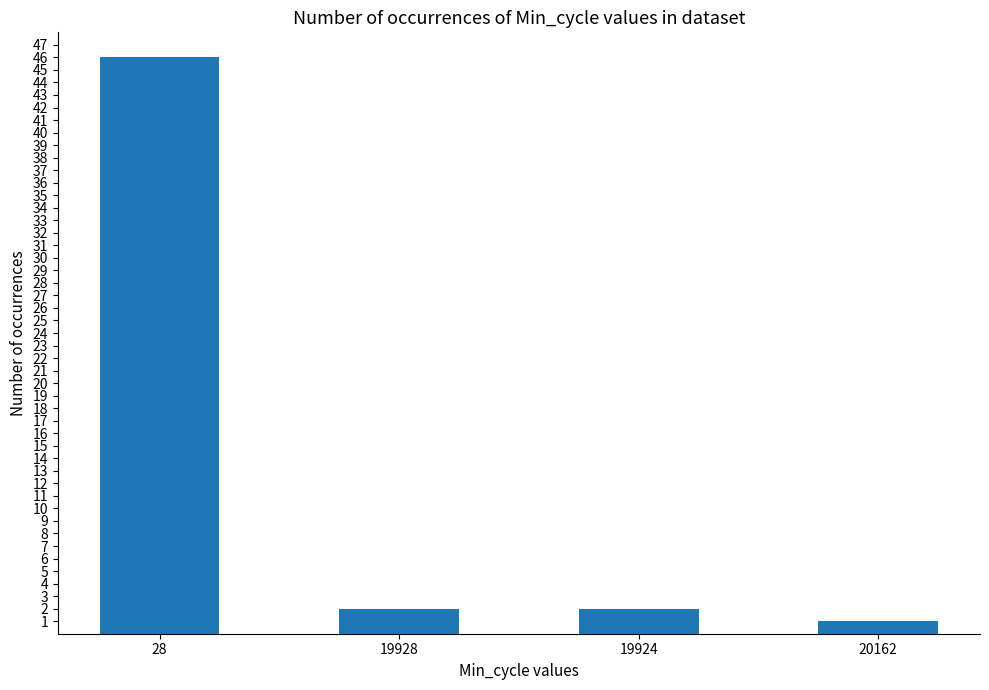

Reading left to right, list all the values displayed in this chart.

46	2	2	1